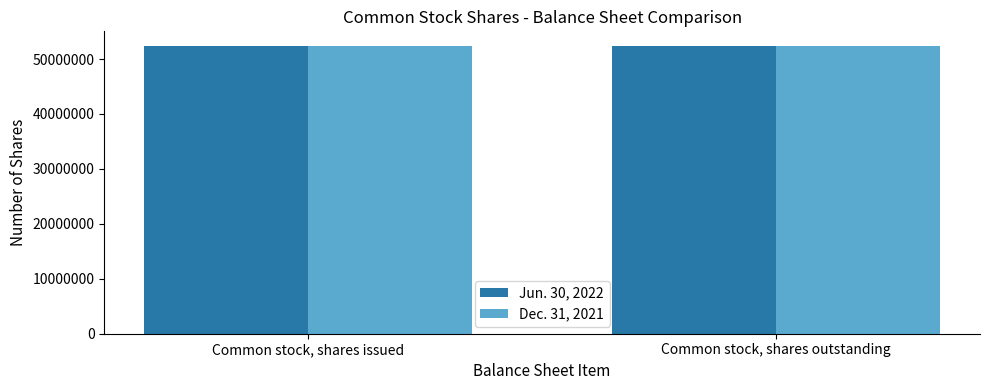

Is it true that Jun. 30, 2022 equals 52423944 at Common stock, shares issued?

True